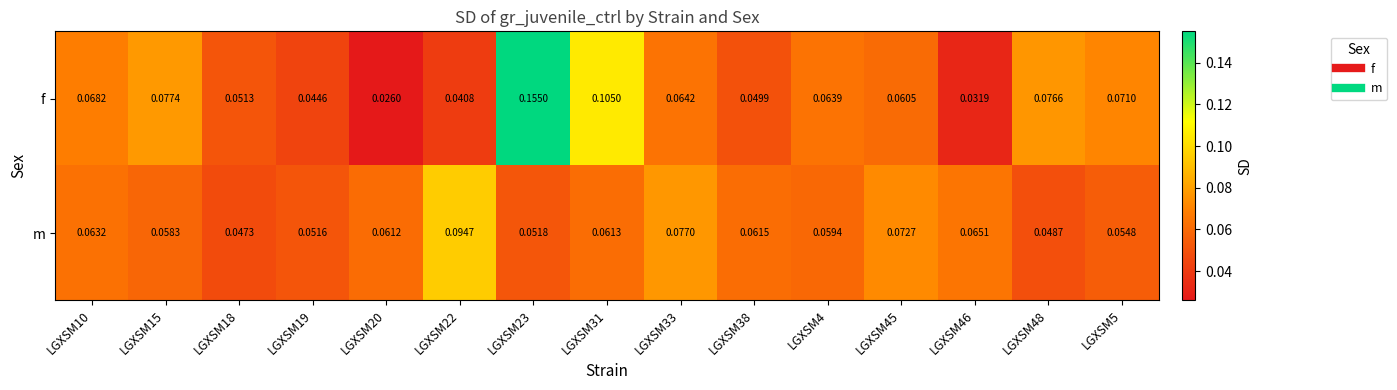

Which series has the largest total across all categories?

f